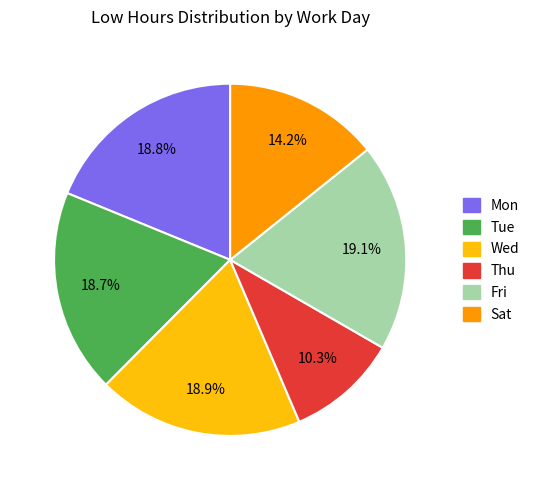

Is there any slice that represents more than half of the pie?

No